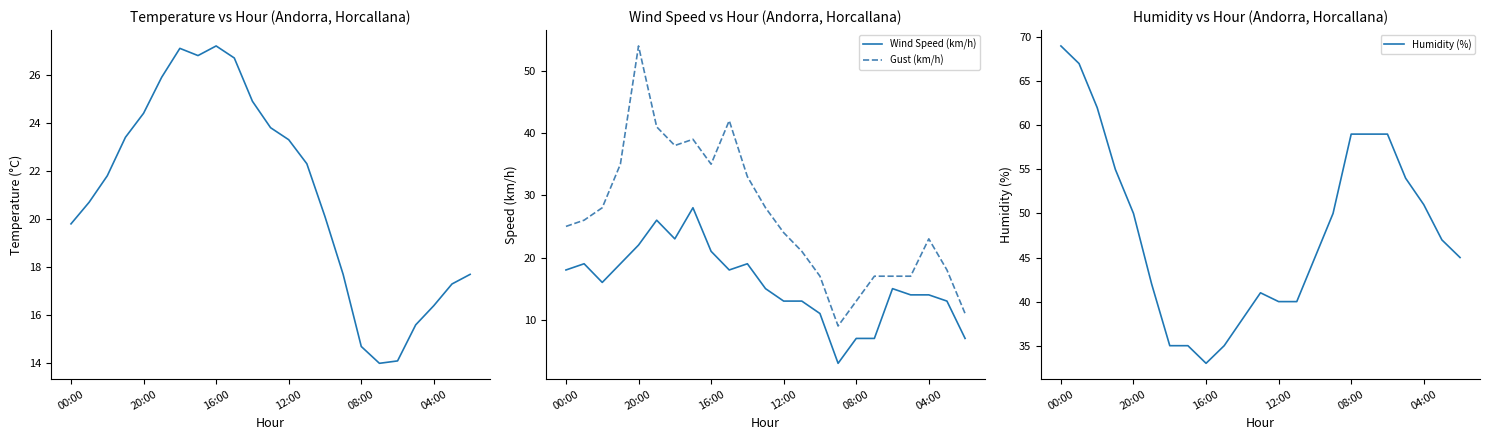

At how many categories does at least one series exceed 22?

23